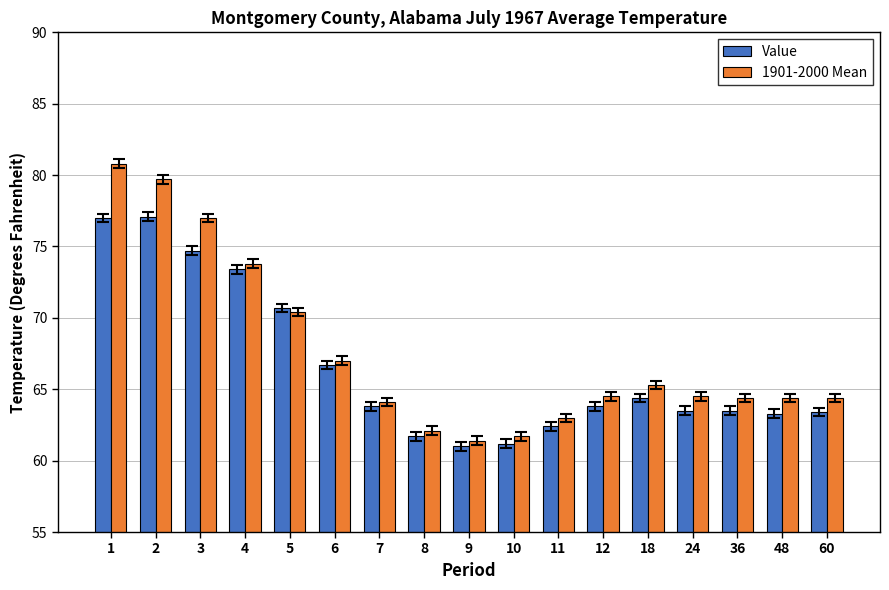

At which category is the sum across all series the highest?

1